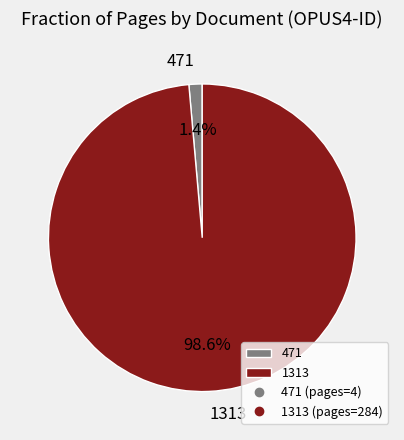

What percentage do 471 and 1313 together represent?

100.0%